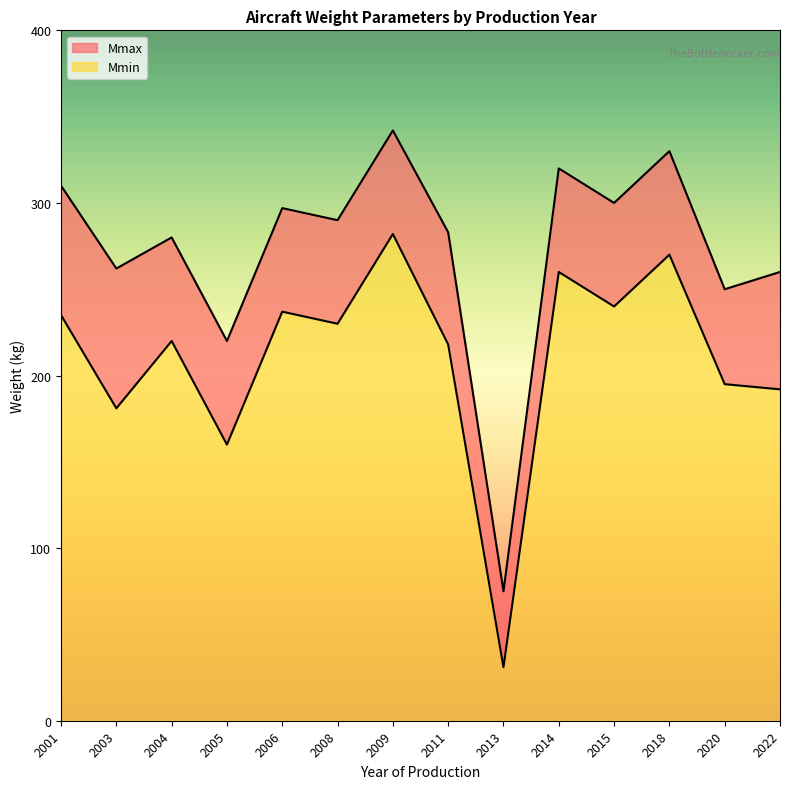

Read the Mmin value at 2009, to the nearest 5.

280